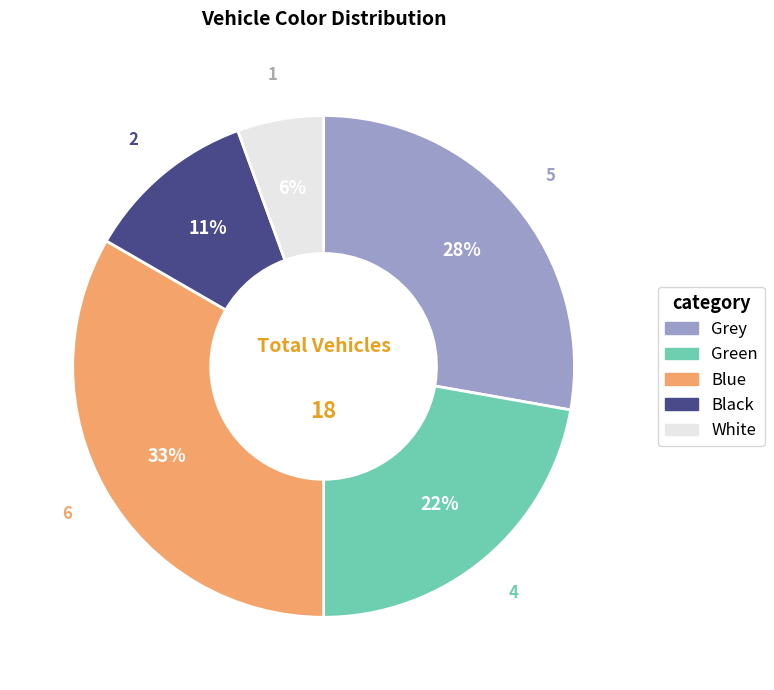

Is there a majority slice in this chart?

No